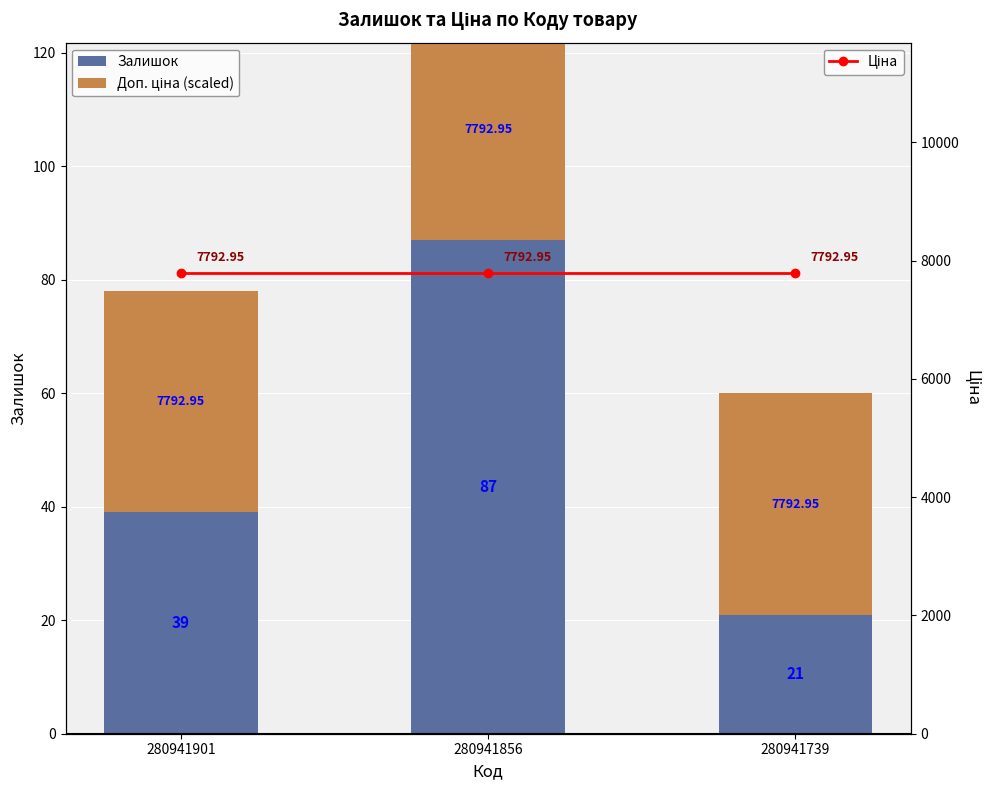

Which series changed the most between 280941901 and 280941856?

Залишок